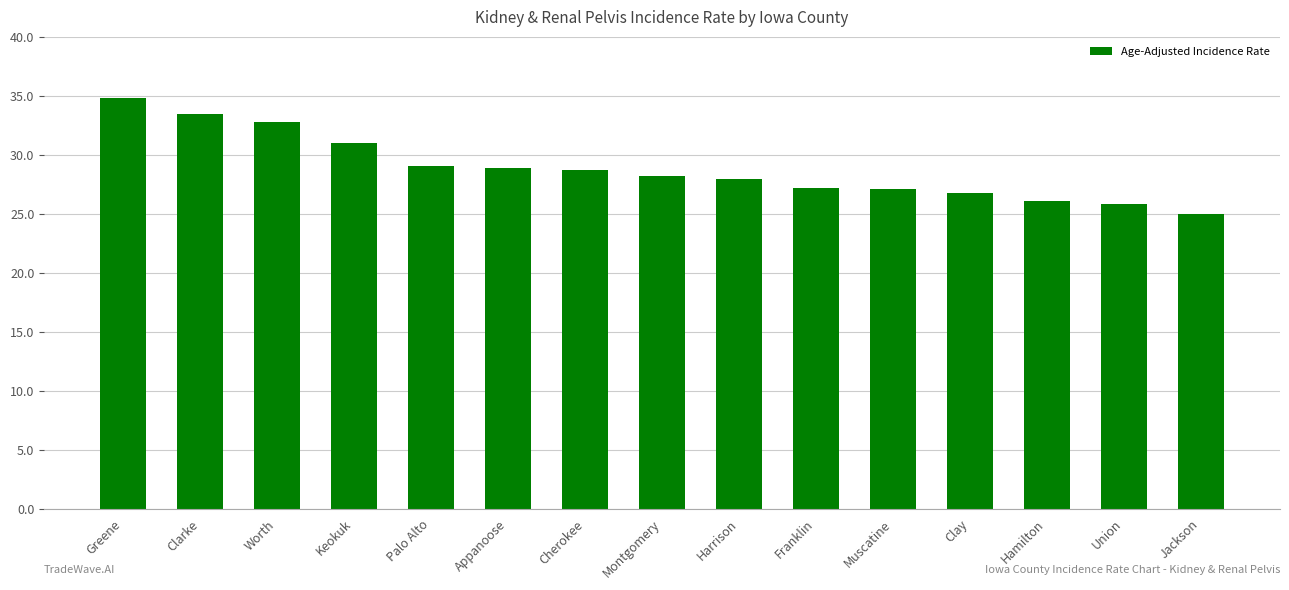

What is the difference between the maximum and minimum values?

9.8